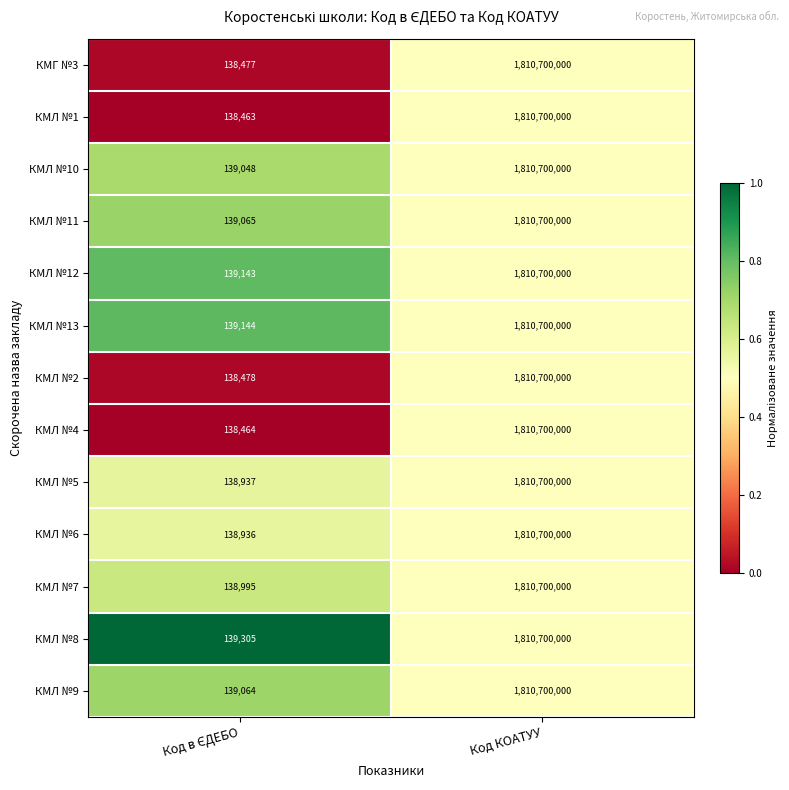

Which series has the largest total across all categories?

КМЛ №8